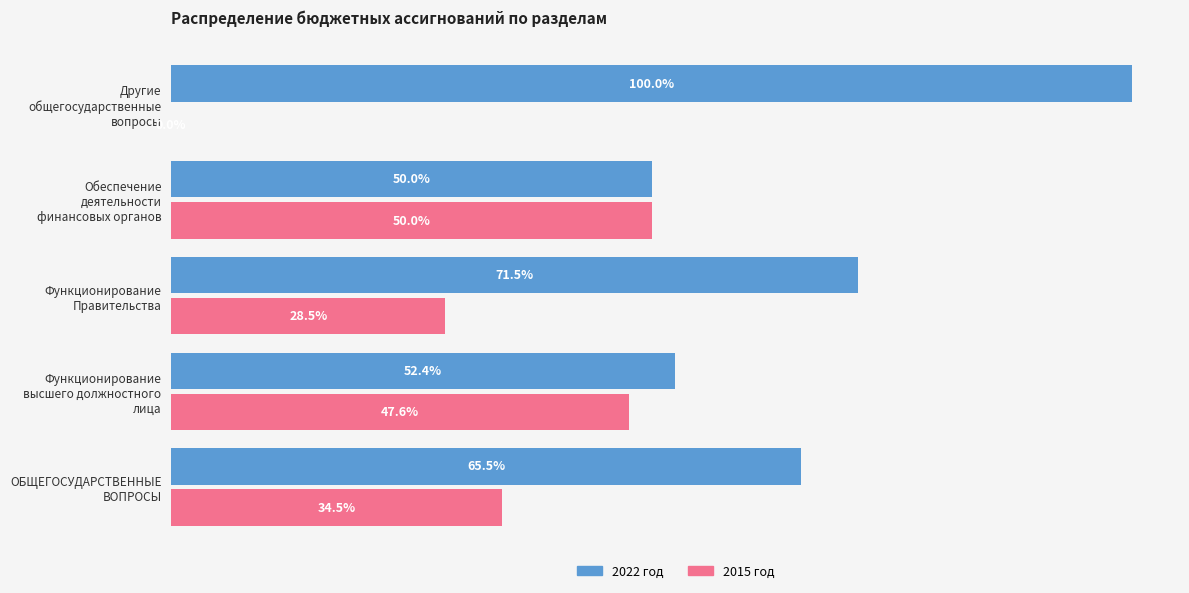

Which series has the largest total across all categories?

2022 год